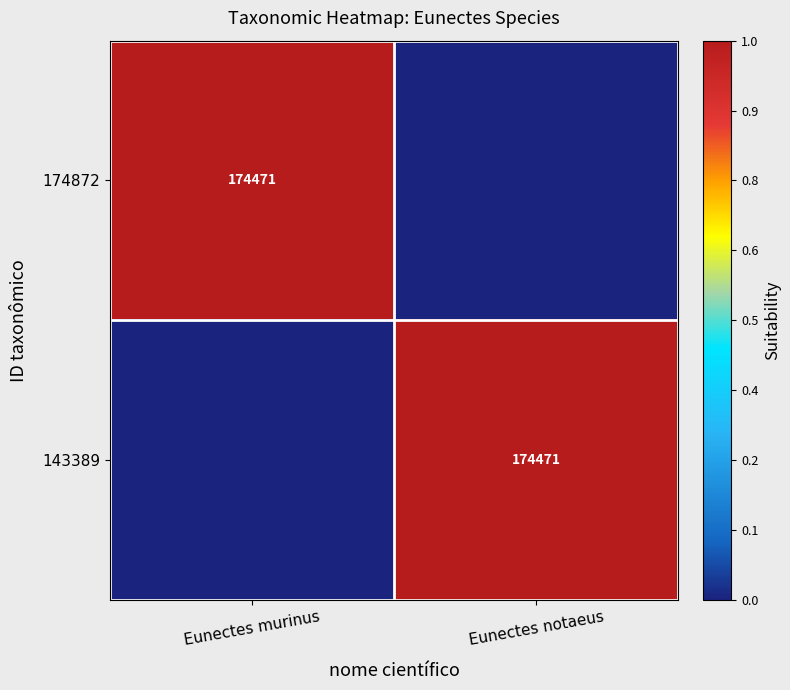

True or false: 174872 has a value of 288583 at Eunectes murinus.

False